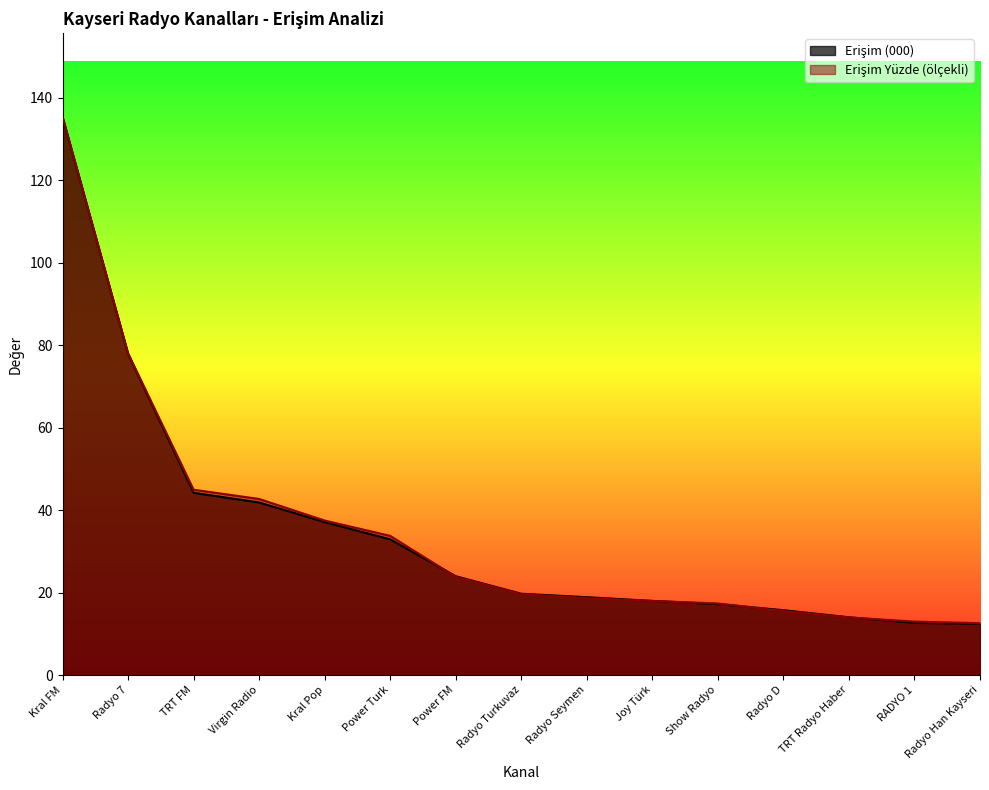

What are all the series names shown in the legend?

Erişim (000), Erişim Yüzde